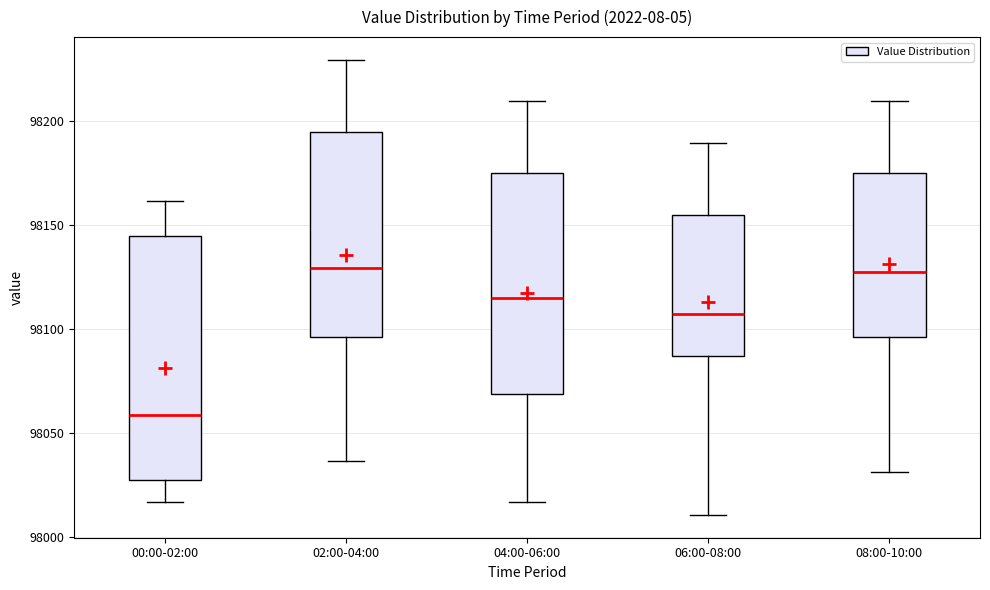

Reading left to right, read every box against the y-axis: the position of its median line, the range the box covers, and the ends of its whiskers. The values are not printed on the chart, so give them approximately, as read against the axis.

00:00-02:00: median 98060, box 98025 to 98145, whiskers 98015 to 98160
02:00-04:00: median 98130, box 98095 to 98195, whiskers 98035 to 98230
04:00-06:00: median 98115, box 98070 to 98175, whiskers 98015 to 98210
06:00-08:00: median 98110, box 98085 to 98155, whiskers 98010 to 98190
08:00-10:00: median 98130, box 98095 to 98175, whiskers 98030 to 98210